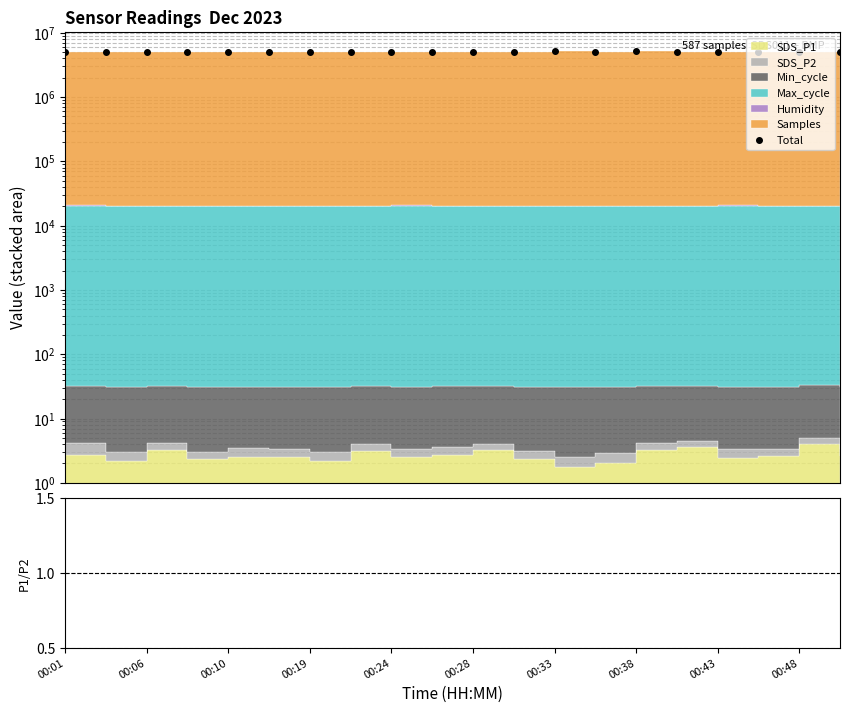

How many lines are shown in the chart?

1